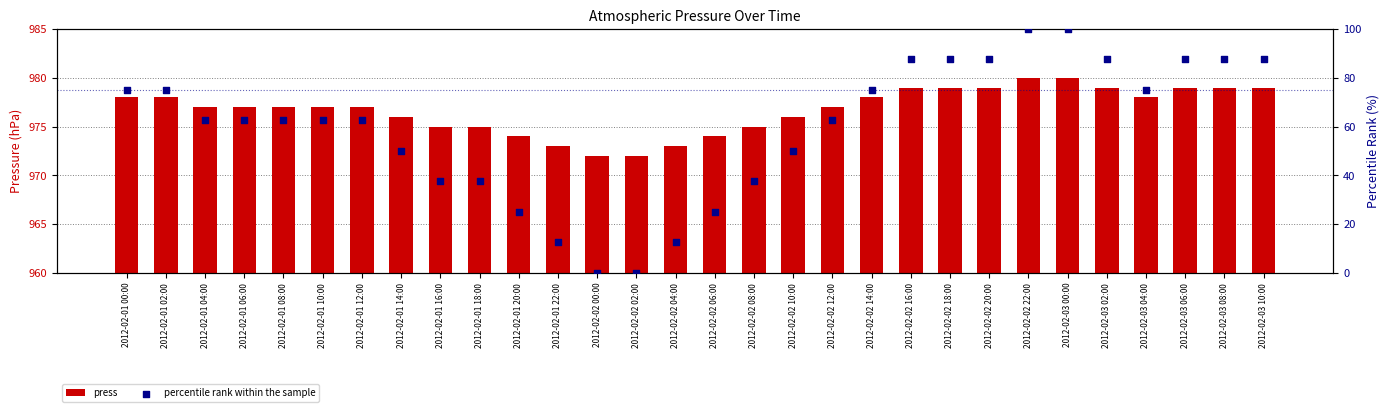

At how many categories does at least one series exceed 608?

30